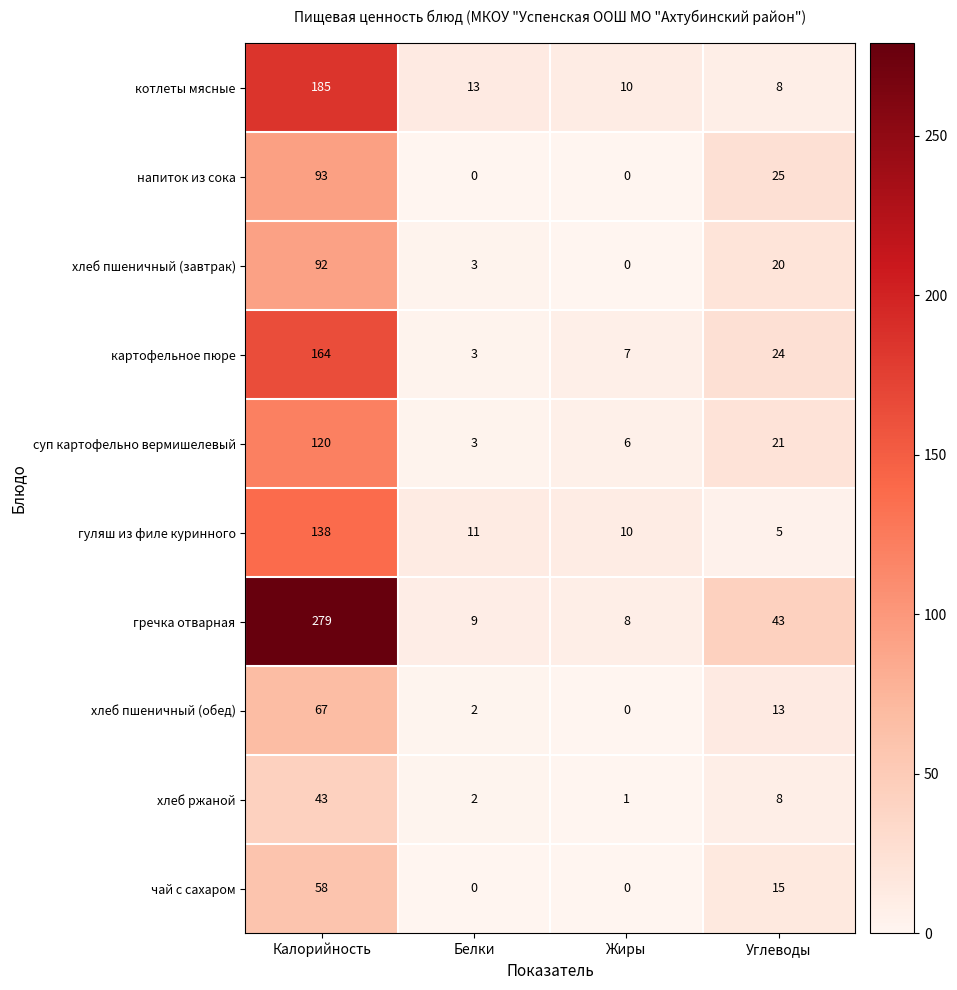

What is the difference between the maximum and minimum values in the картофельное пюре series?

161